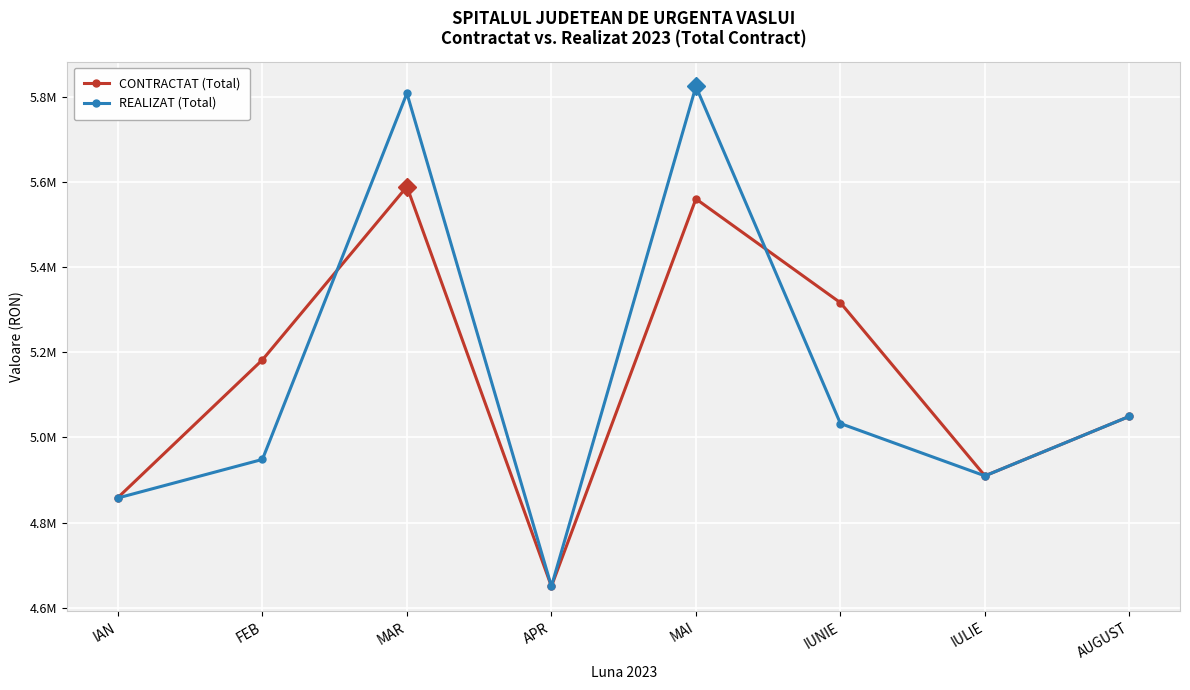

Which category has the lowest value in the CONTRACTAT (Total) series?

APR